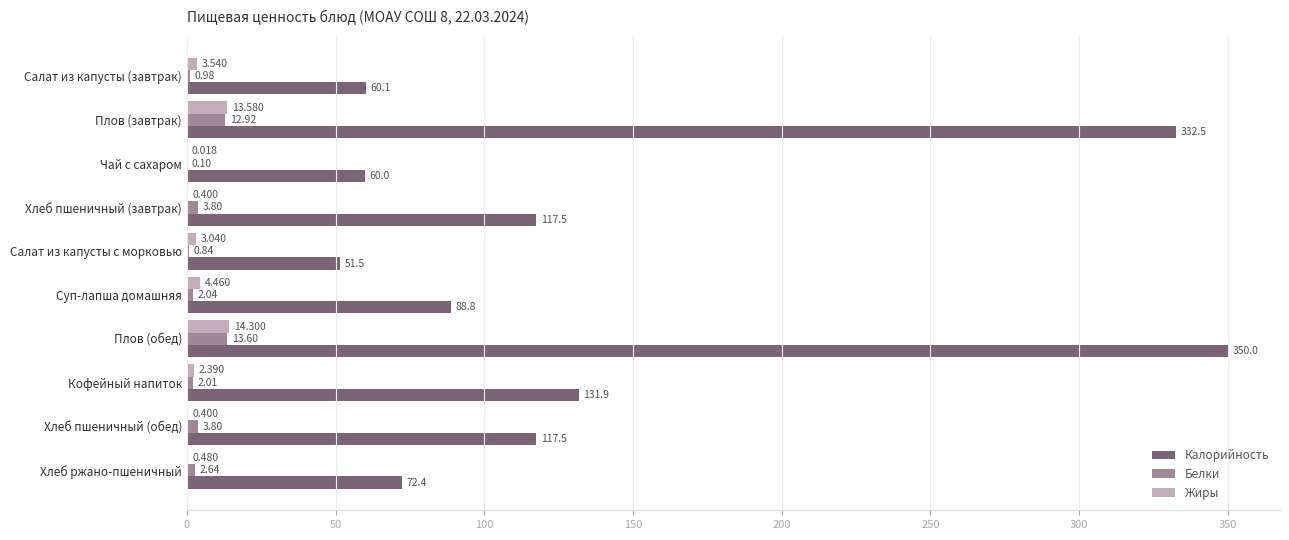

How many distinct data groups are displayed?

3